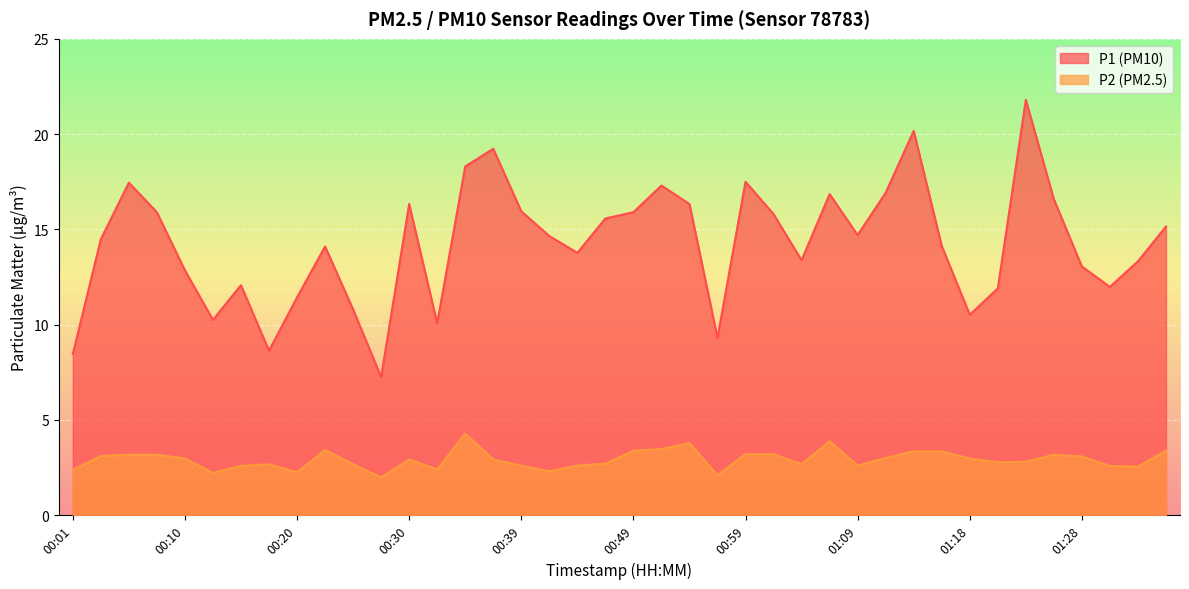

True or false: P2 and P1 cross at least once.

False